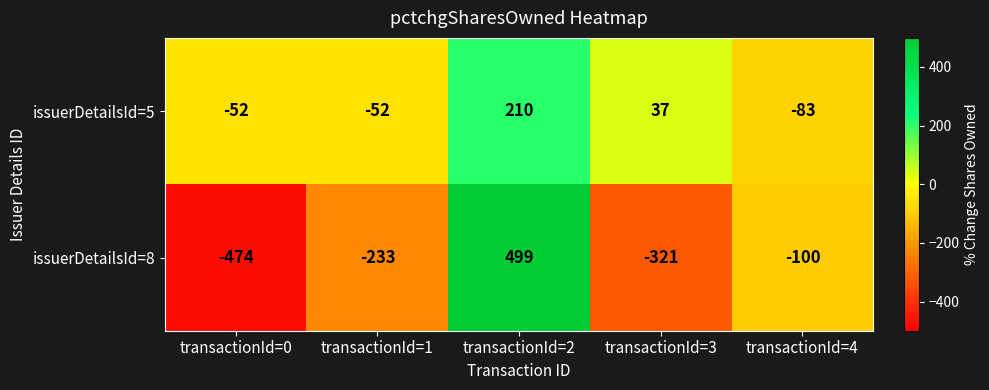

How many categories are shown in the chart?

5